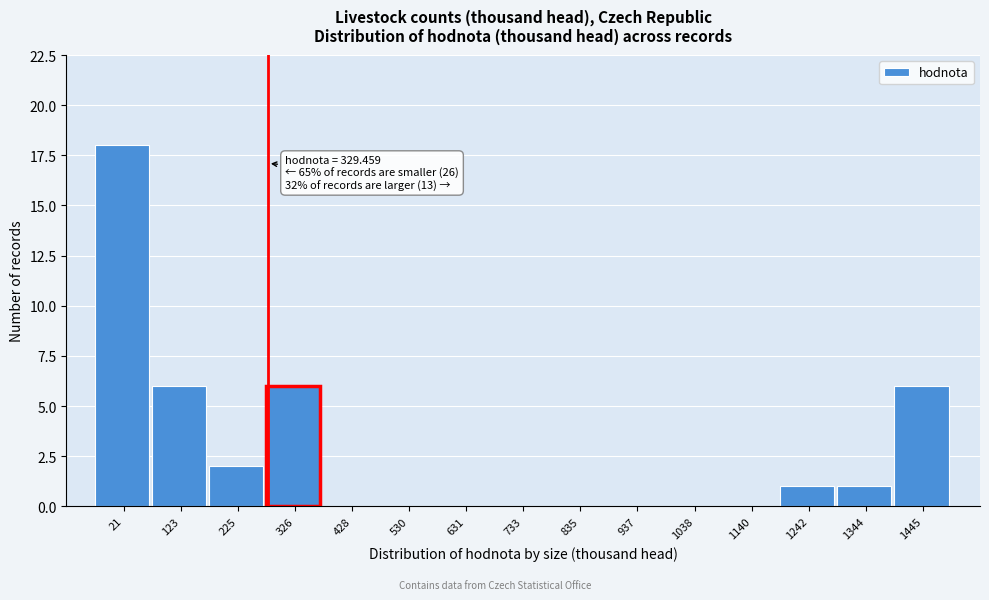

Reading right to left, extract all data points from this chart.

1445=6	1344=1	1242=1	1140=0	1038=0	937=0	835=0	733=0	631=0	530=0	428=0	326=6	225=2	123=6	21=18